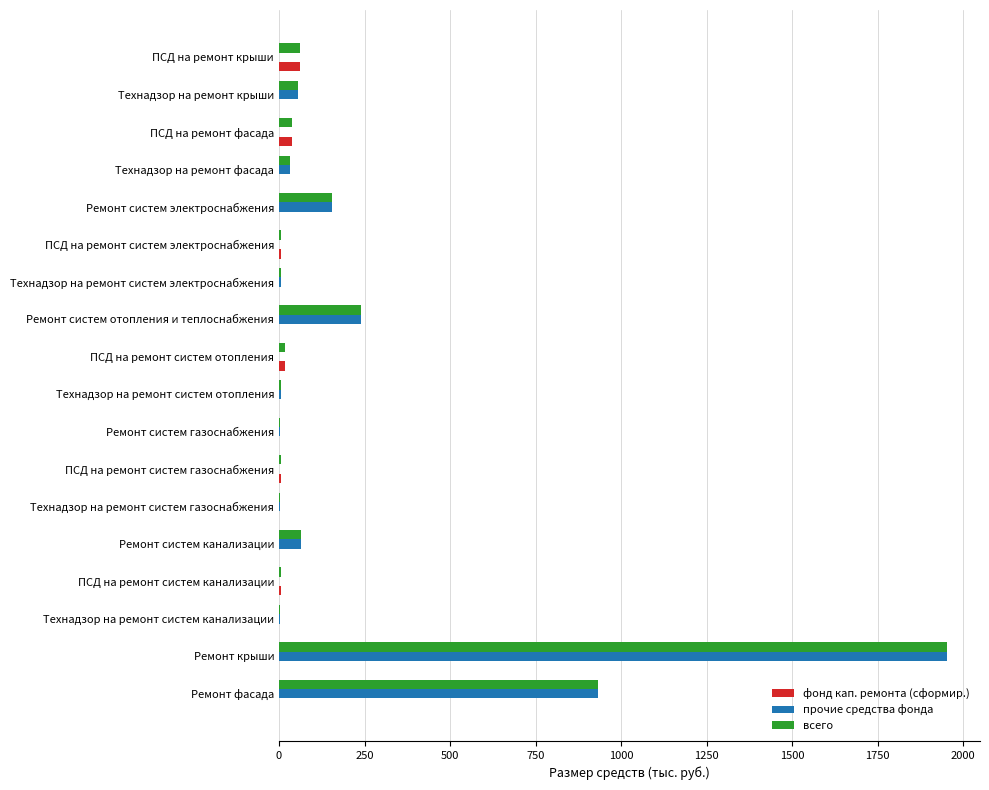

Is the value of прочие средства фонда at Технадзор на ремонт крыши greater than the value of всего at Технадзор на ремонт систем электроснабжения?

Yes